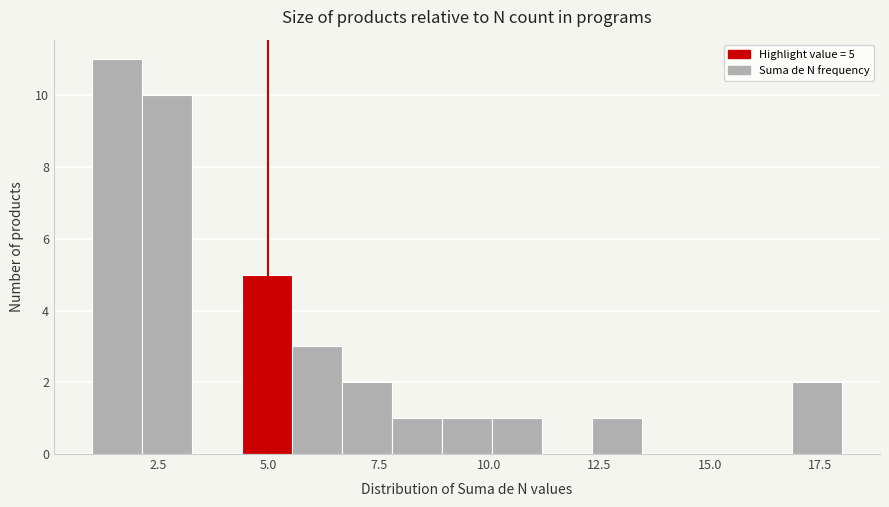

Around what value on the x-axis is the tallest bar? Give the approximate position of its centre, as read against the axis.

1.5